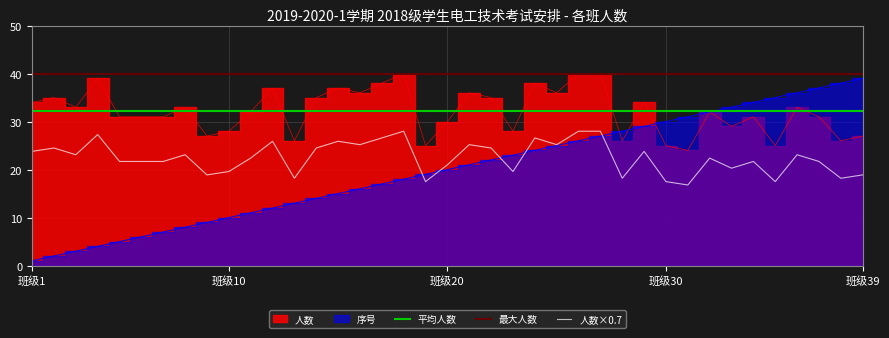

Count the number of categories in the chart.

39